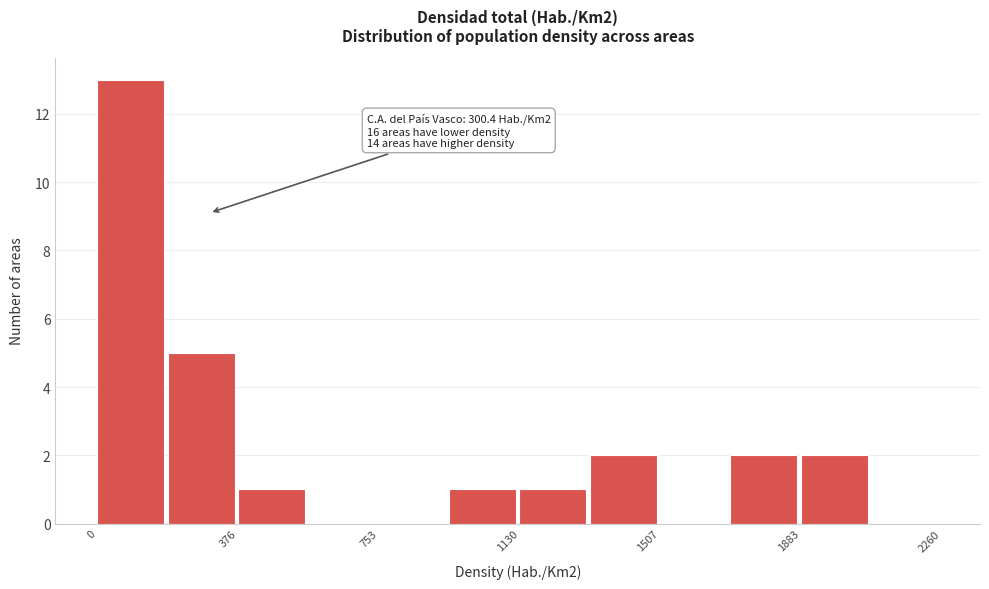

Read against the x-axis, roughly where is the centre of the tallest bar?

100